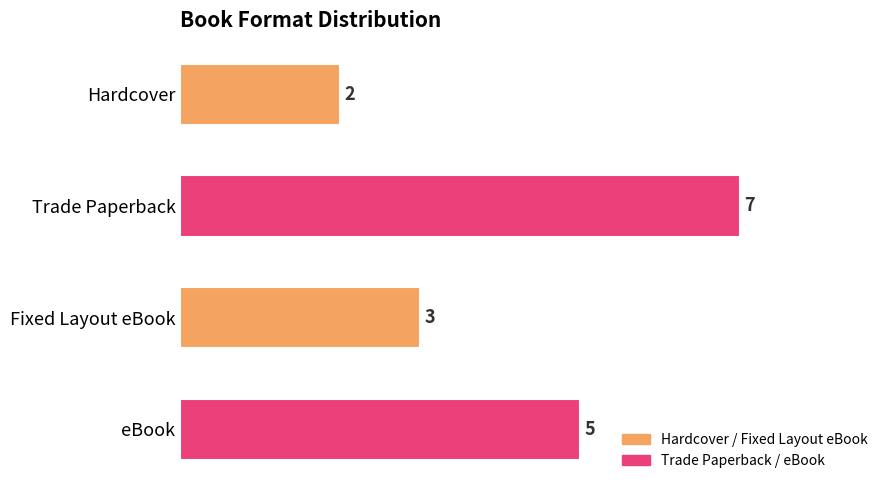

Between Fixed Layout eBook and Trade Paperback, which is larger?

Trade Paperback